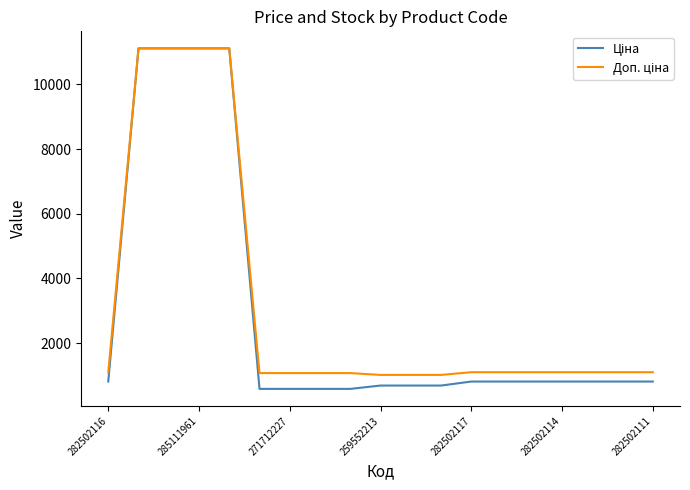

What is the minimum value shown in the chart?

586.0